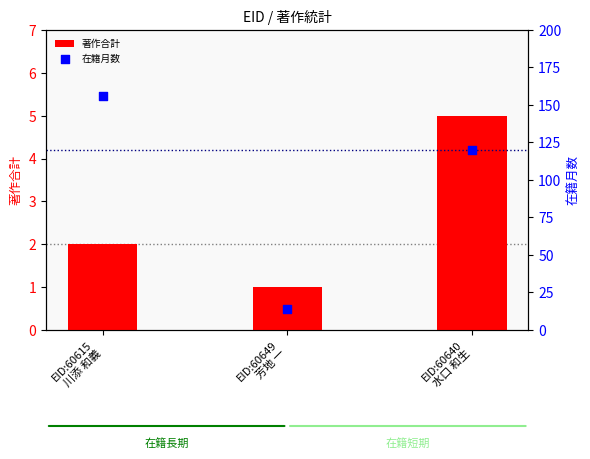

What are all the series names shown in the legend?

著作合計, 在籍月数